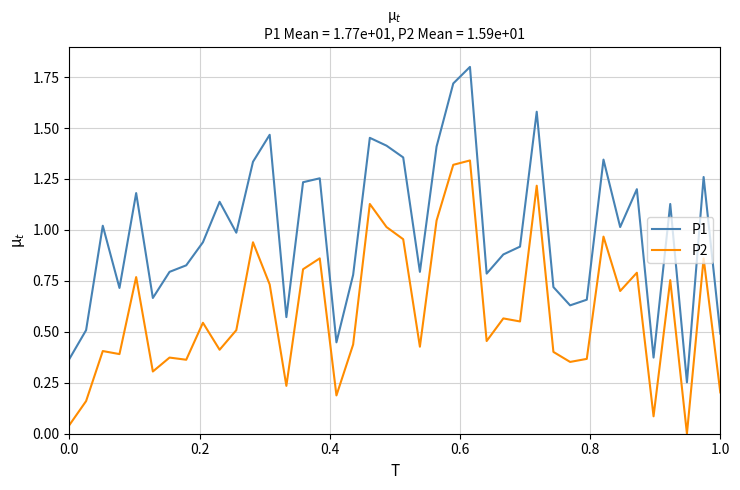

What is the maximum value shown in the chart?

1.8